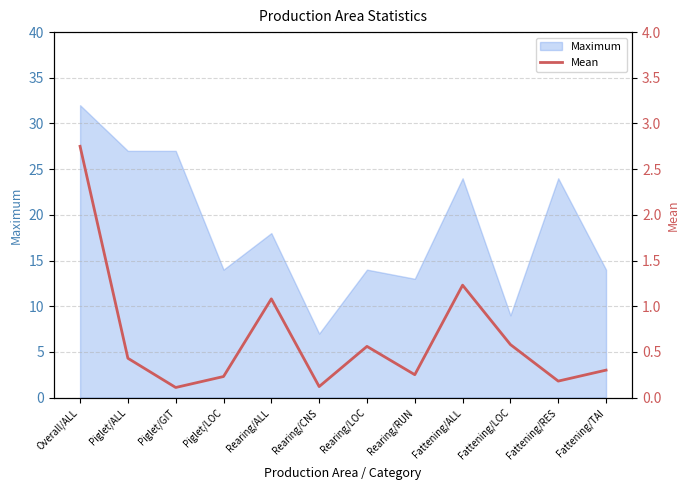

What is the minimum value for Maximum?

7